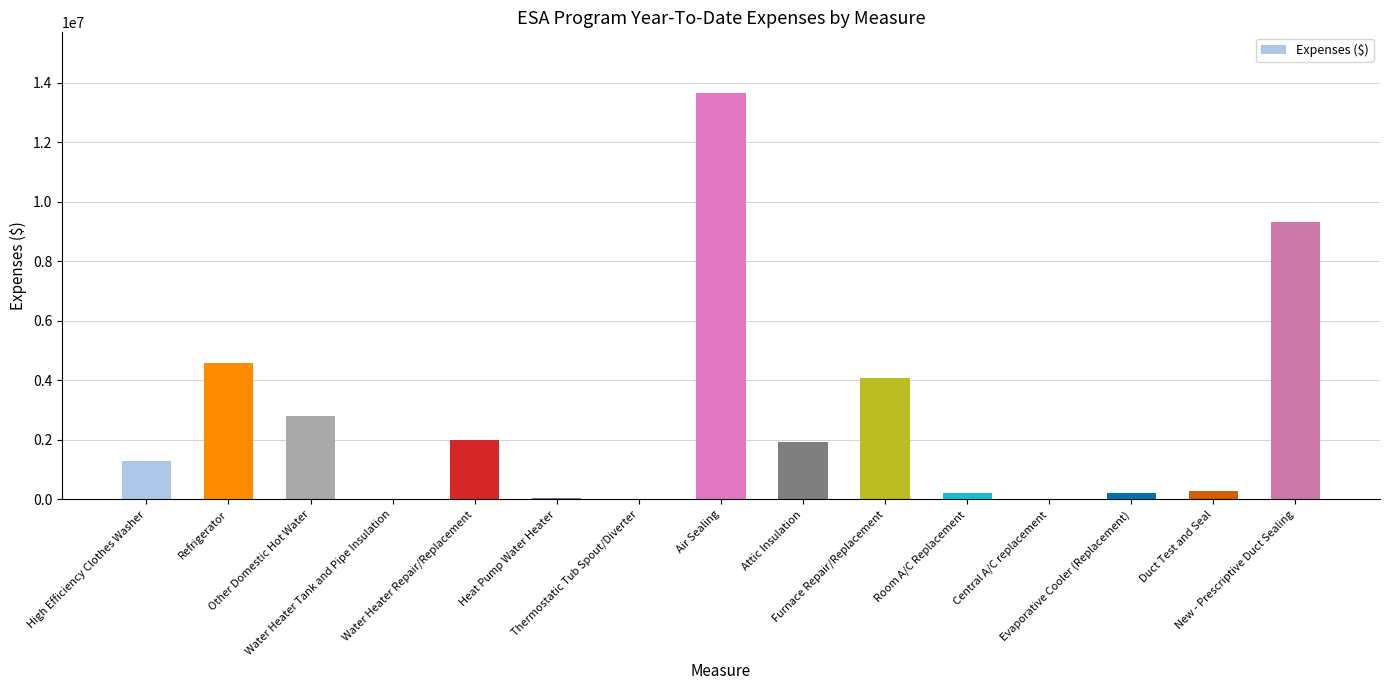

How many values exceed 1278066?

8